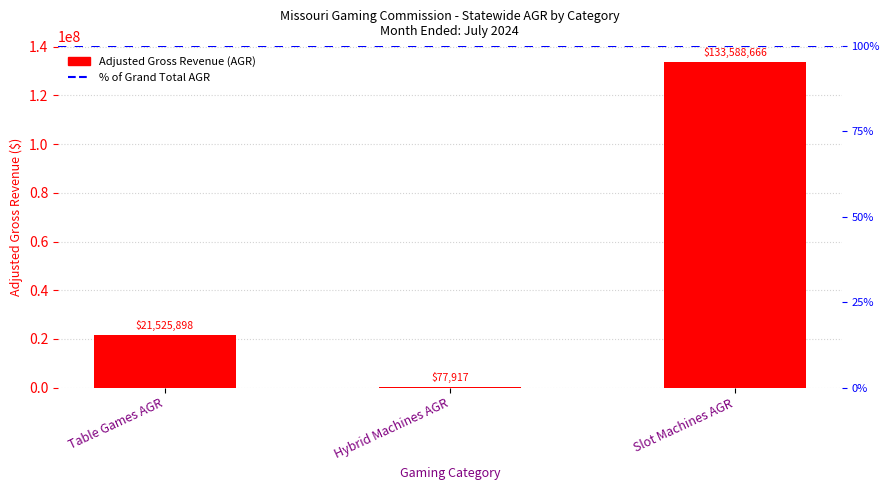

What is the label of the 1st bar from the left?

Table Games AGR